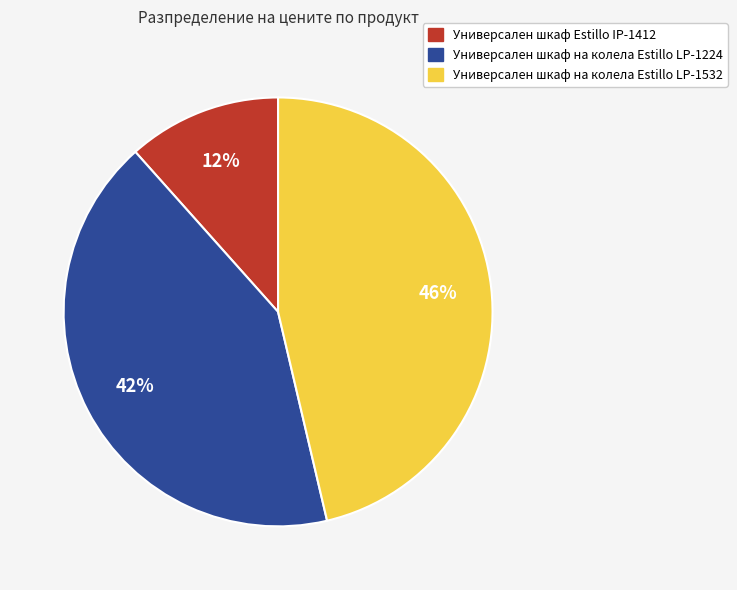

Count the number of slices in the pie.

3